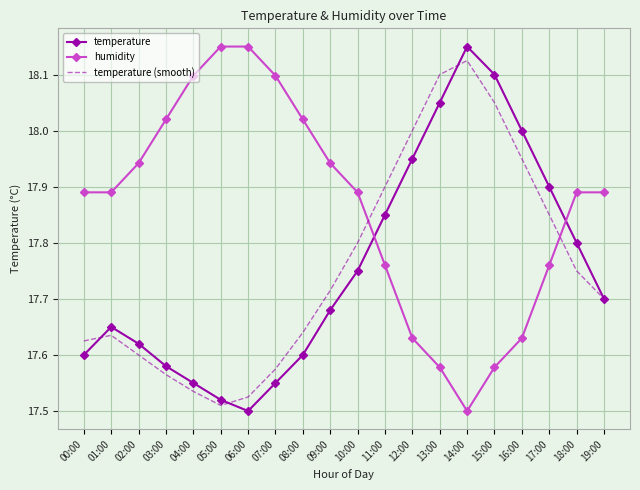

Where is temperature (smooth) nearest to the value 17?

05:00